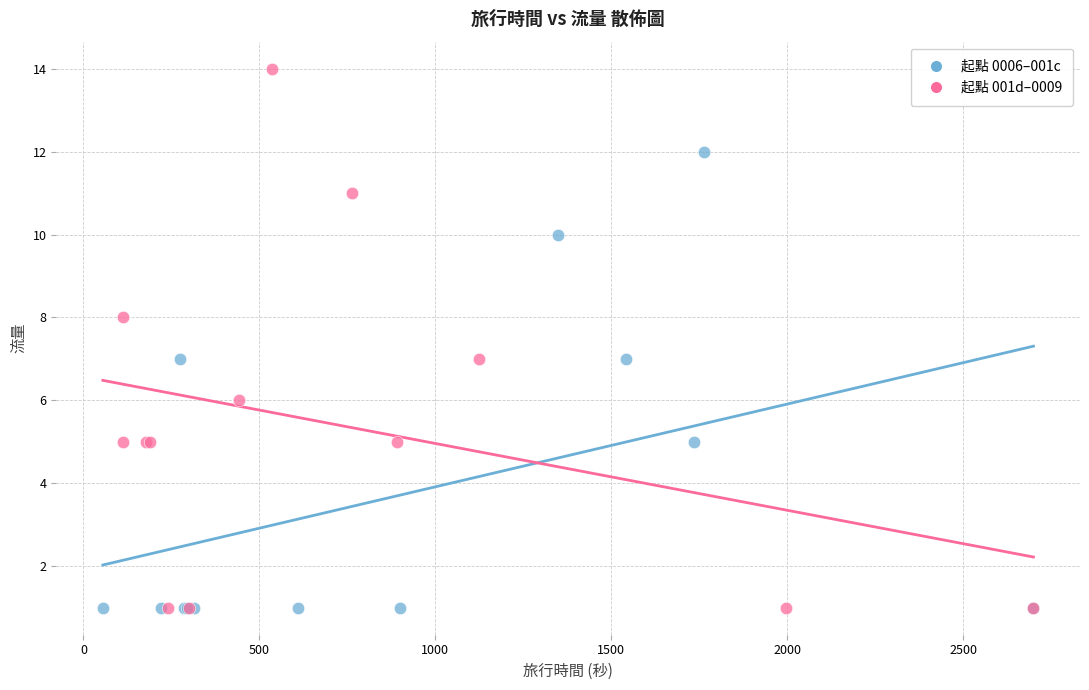

Which series reaches the maximum Y coordinate?

起點 001d–0009